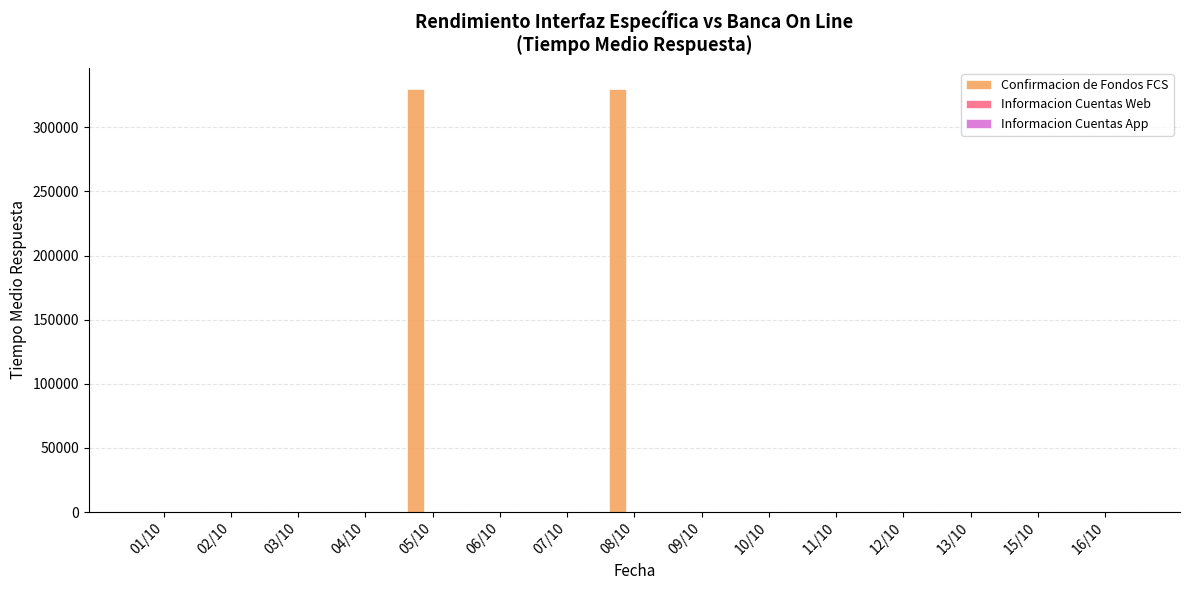

Which series changed the most between 02/10 and 08/10?

Confirmacion de Fondos FCS